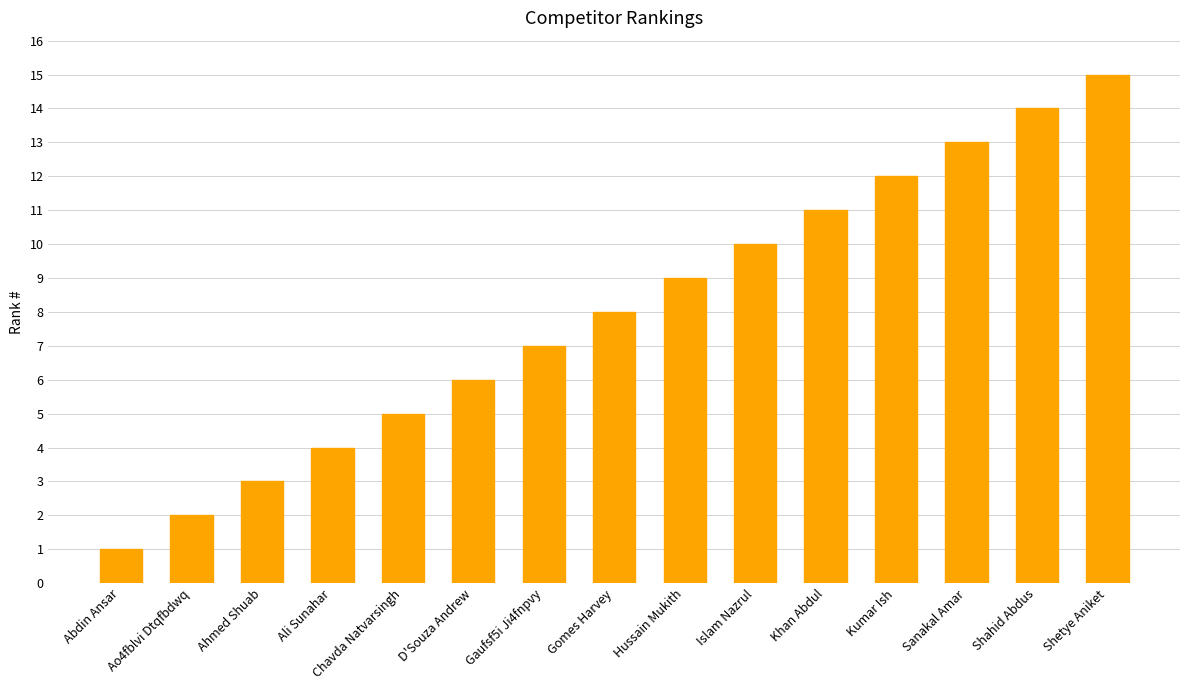

The chart shows a value of 1 at Ahmed Shuab. True or false?

False